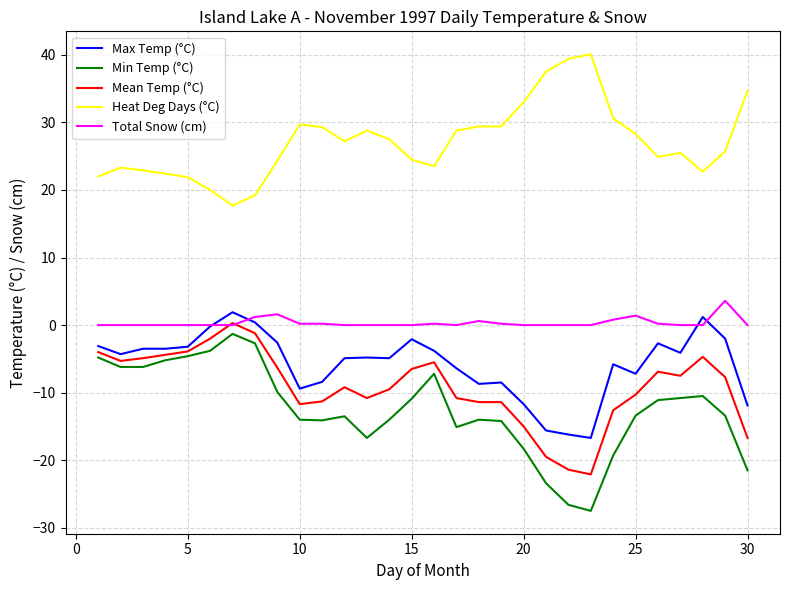

What is the difference between the second highest and minimum values in the Min Temp (°C) series?

24.8